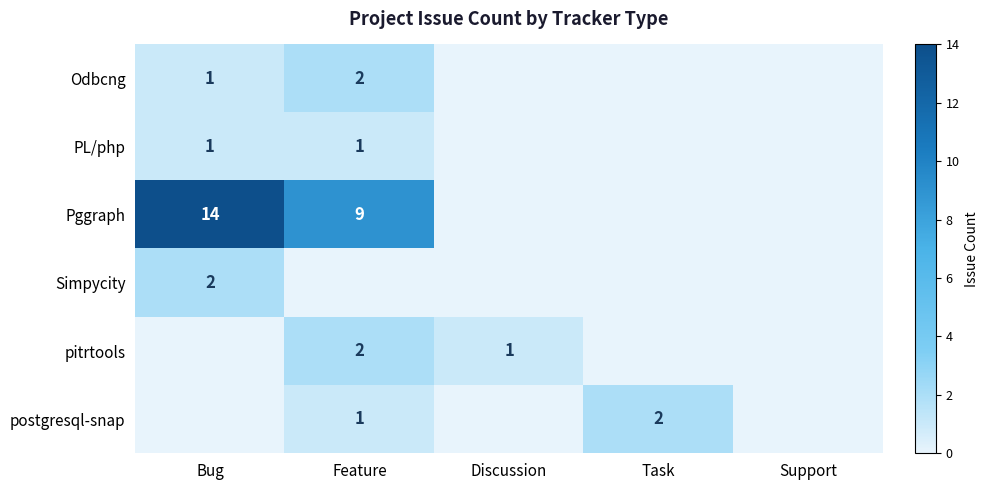

What is the total value across all series at Bug?

18